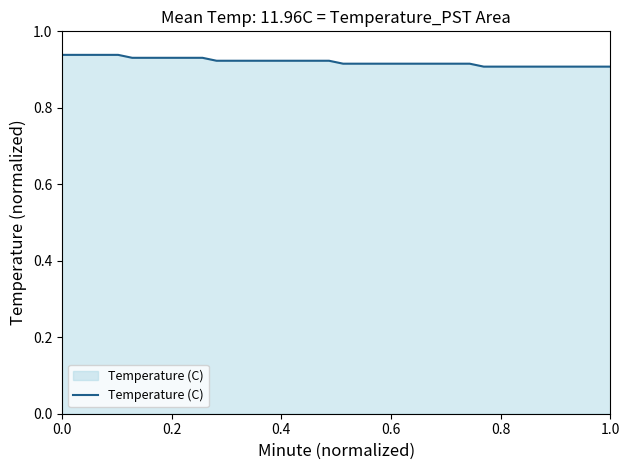

Does the chart display data point markers on the line(s)?

No